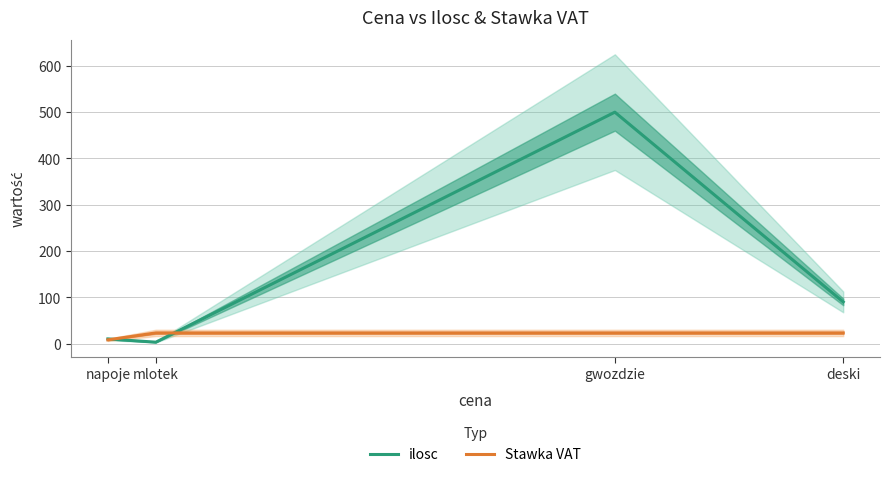

Which series has the largest total across all categories?

ilosc